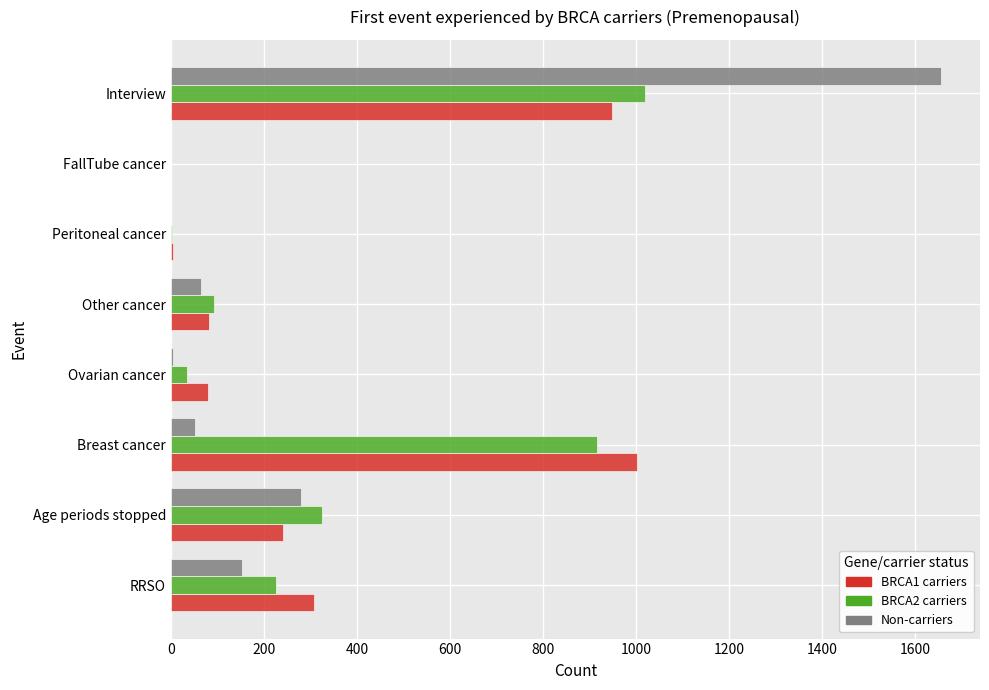

At which category is the sum across all series the highest?

Interview